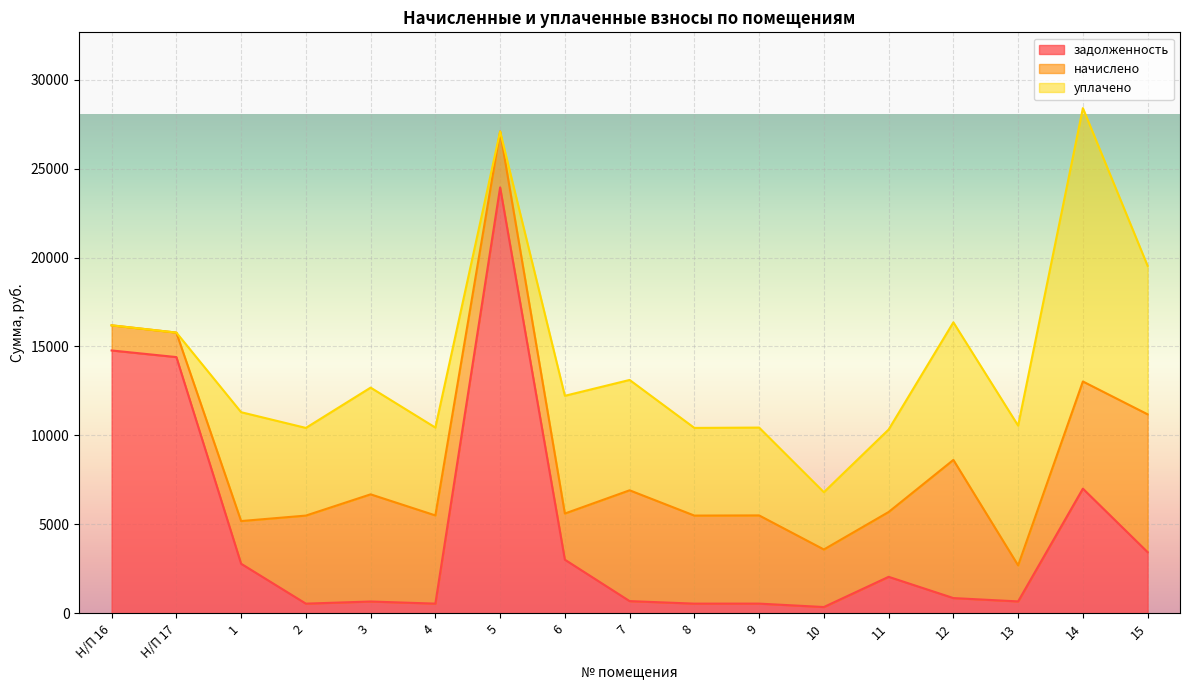

What is the maximum value shown in the chart?

23937.6